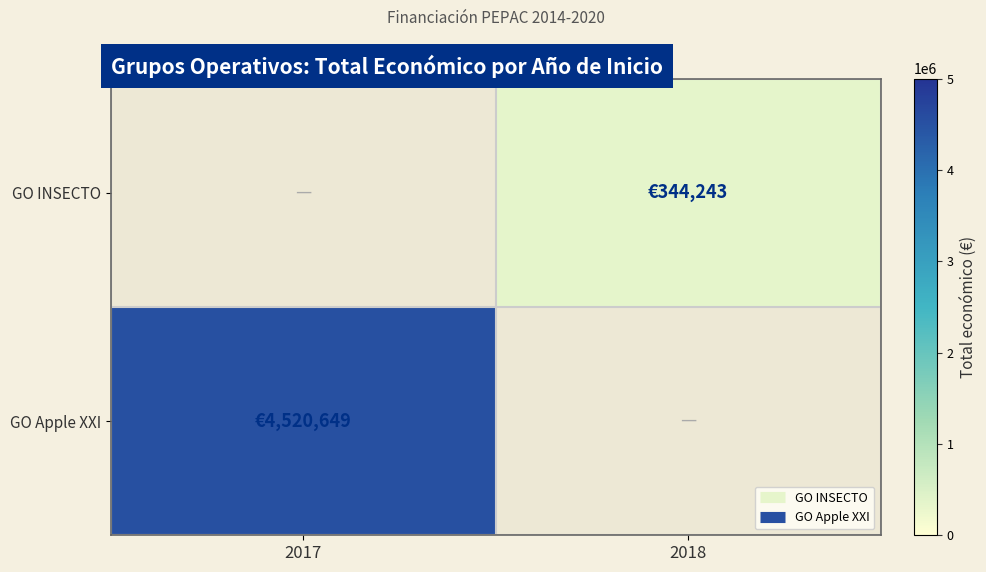

Between 2018 and 2017, which is larger?

2018